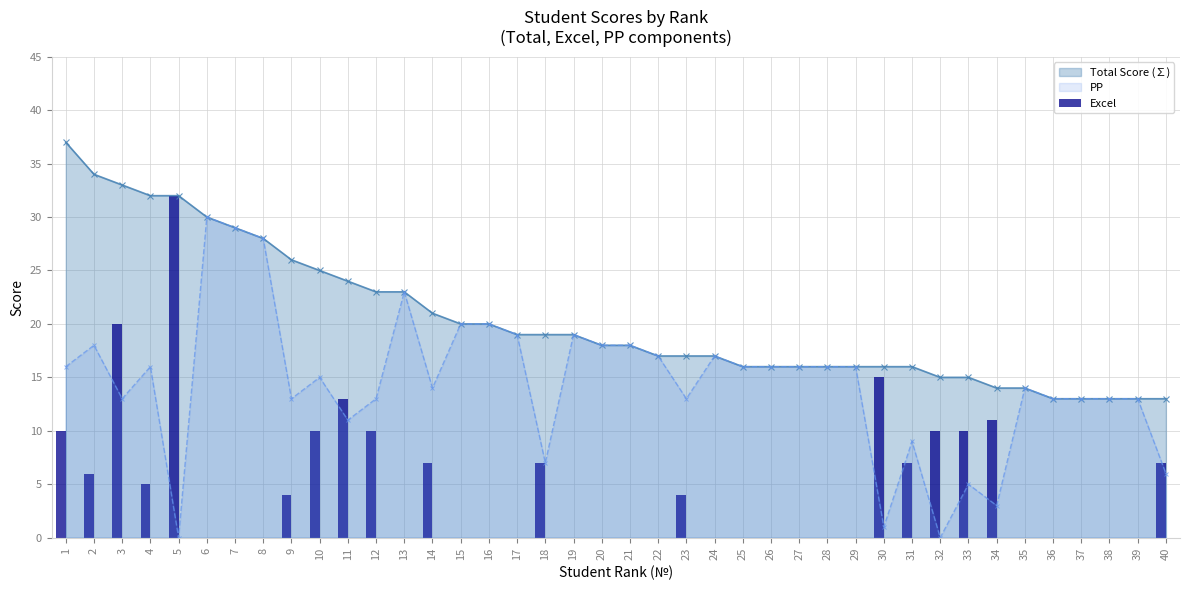

What is the difference between the second highest and second lowest values?

20